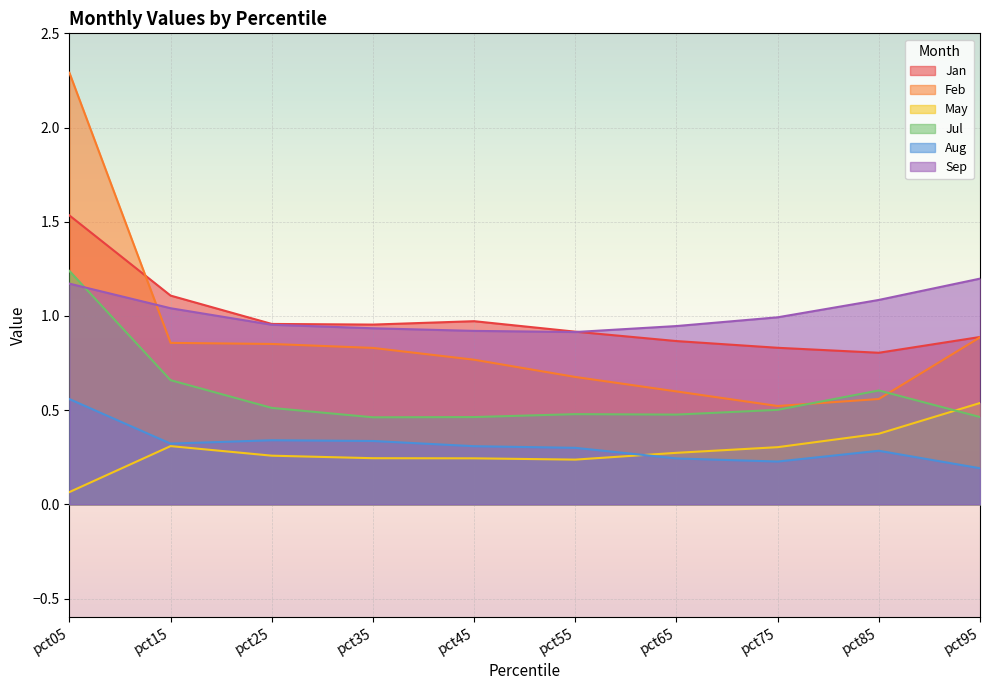

Is it true that Jan equals 0.5 at pct65?

False